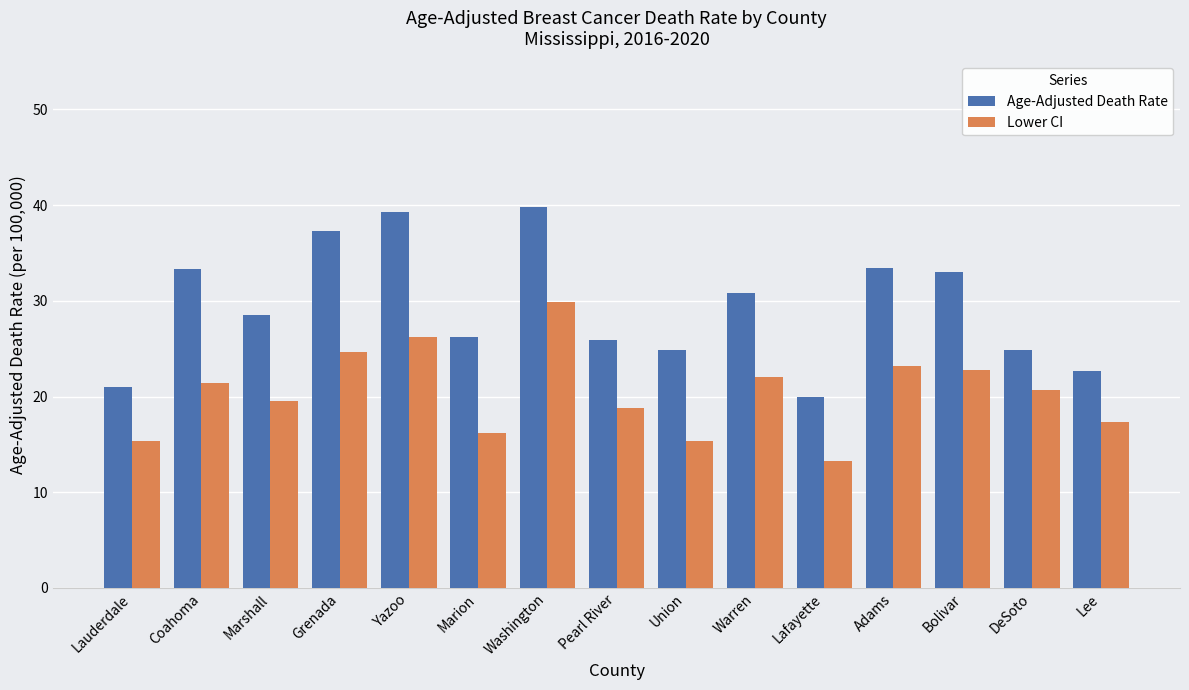

At which label does Lower CI reach its minimum?

Lafayette